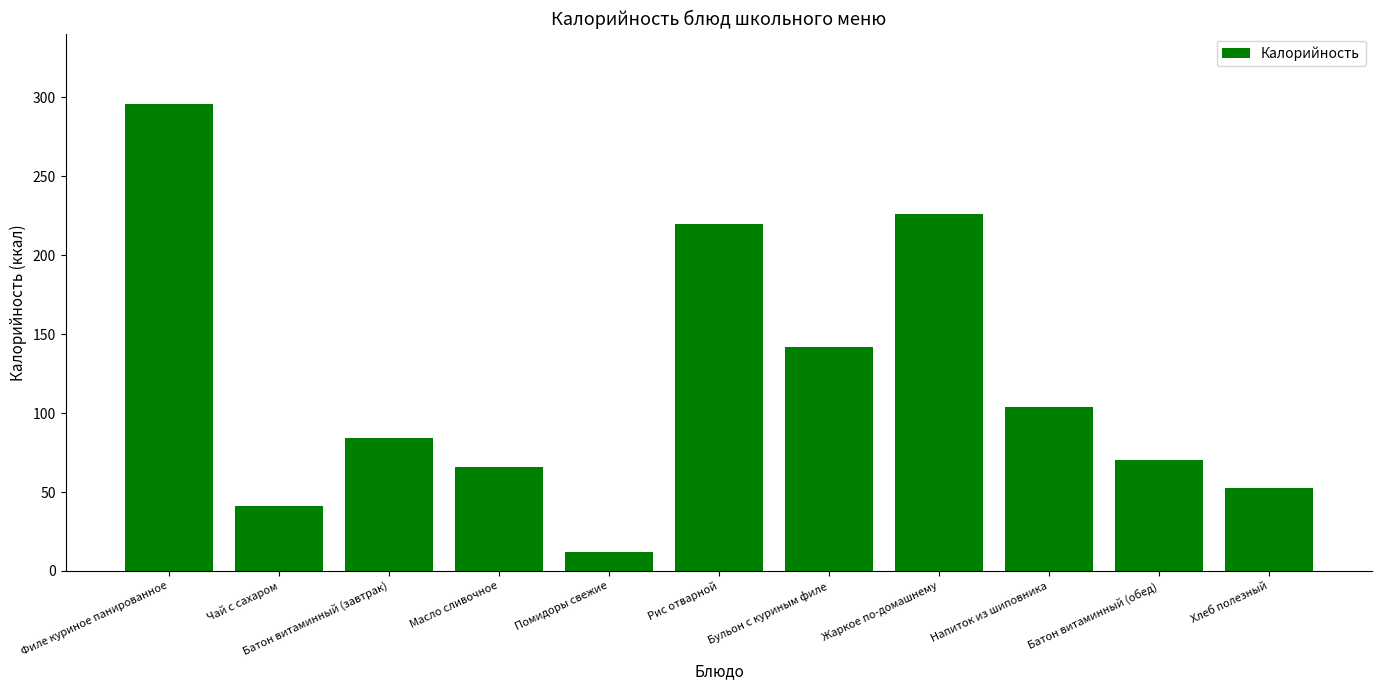

At which label does the data first exceed 84?

Филе куриное панированное